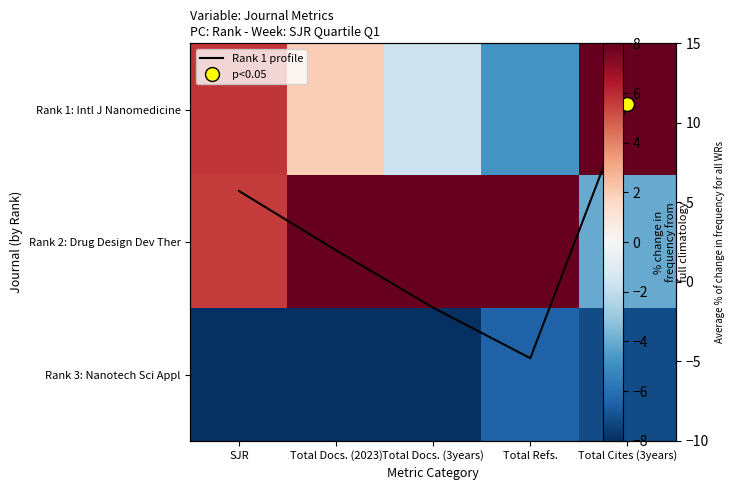

How many negative values does the Rank 1 profile series have?

2